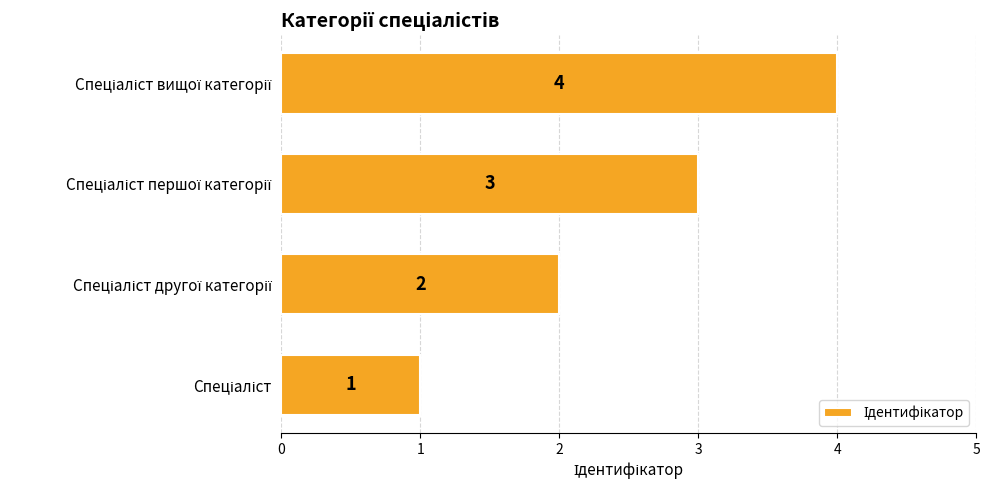

Count the values in the range 2 to 4.

3